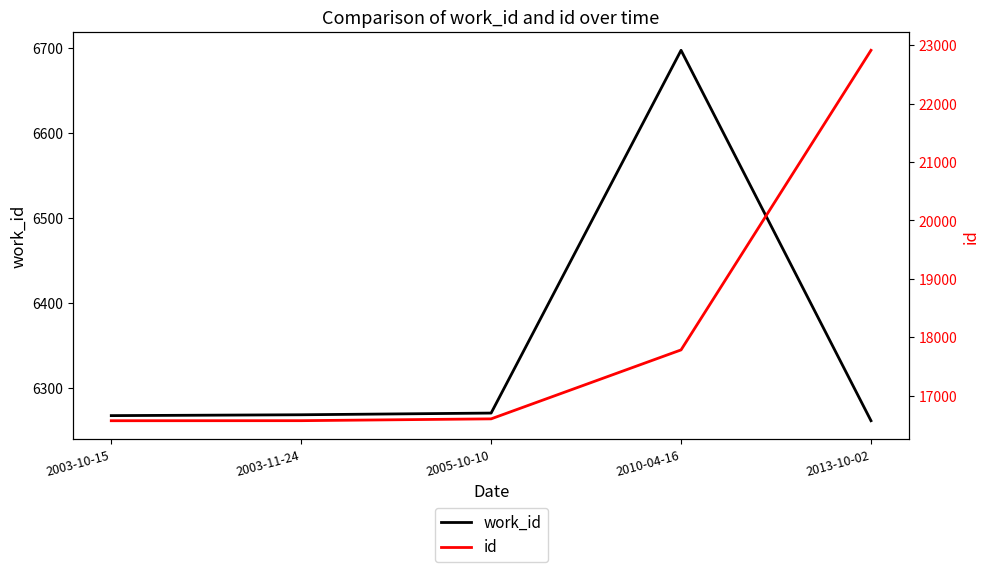

How many series are shown in this chart?

2